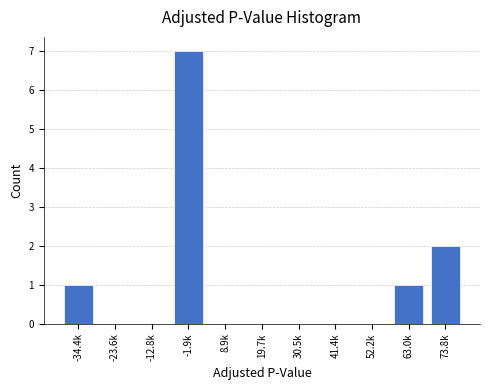

Reading right to left, transcribe all the data shown in this chart.

73.8k=2	63.0k=1	52.2k=0	41.4k=0	30.5k=0	19.7k=0	8.9k=0	-1.9k=7	-12.8k=0	-23.6k=0	-34.4k=1